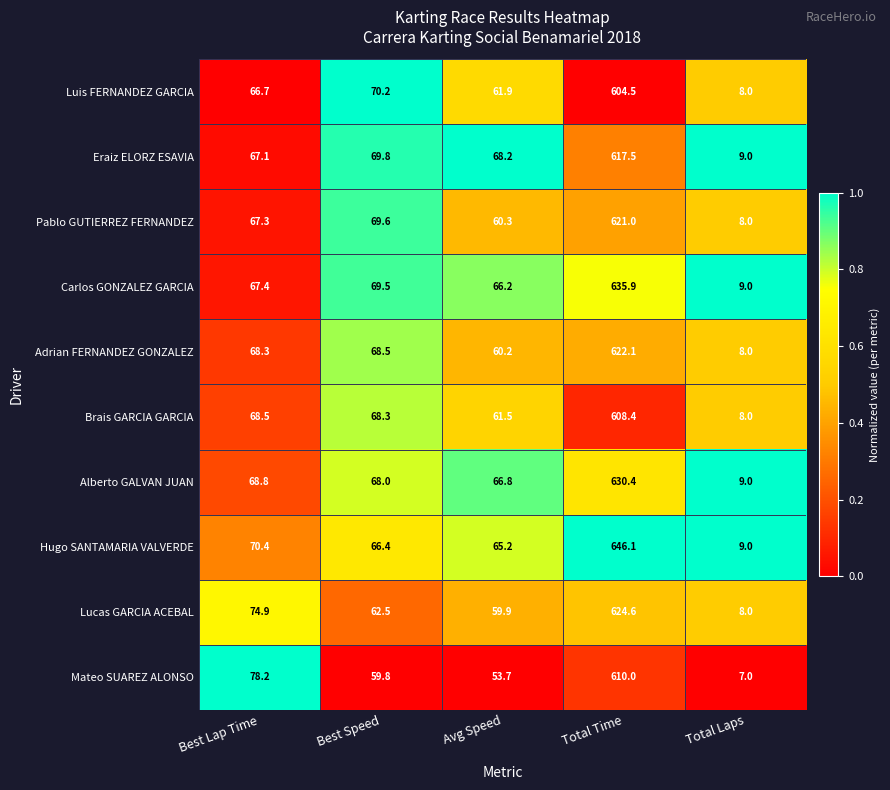

Which series has the largest total across all categories?

Hugo SANTAMARIA VALVERDE